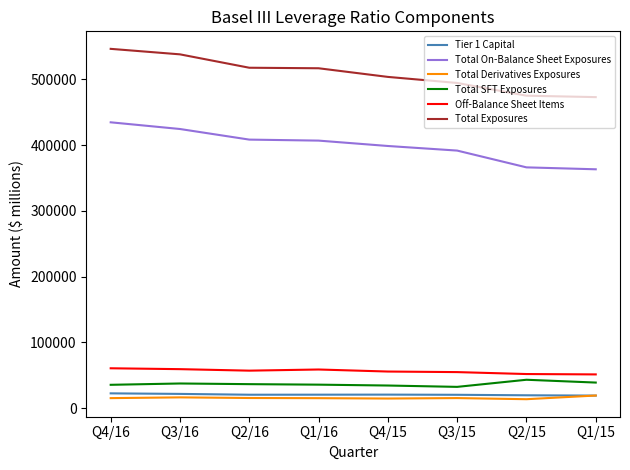

True or false: Total Exposures and Total SFT Exposures intersect in this chart.

False